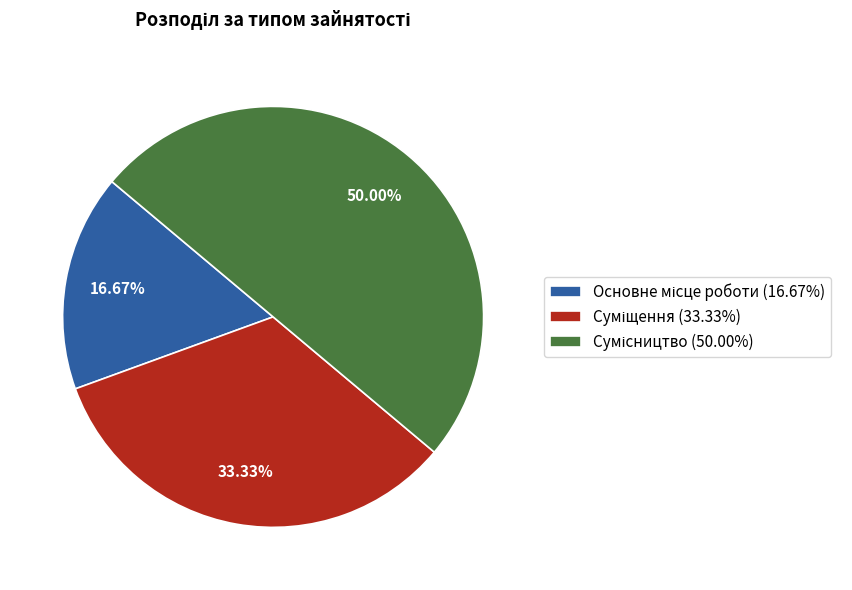

Do Сумісництво and Основне місце роботи together represent more than half of the pie?

Yes